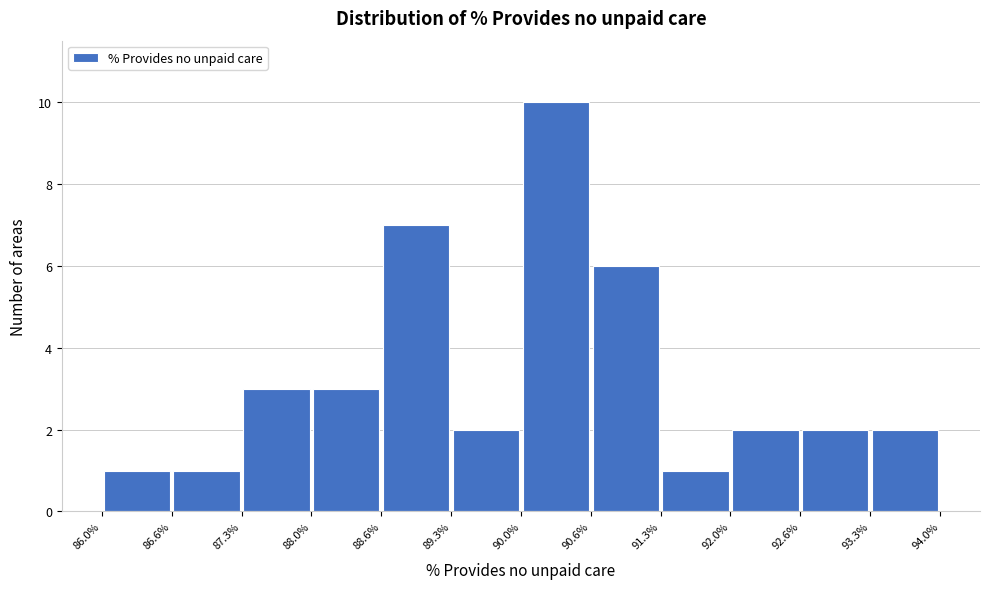

Reading left to right, list every bar in this chart as the range it spans on the x-axis followed by its height. The values are not printed on the chart, so give them approximately, as read against the axis.

86.0% to 86.6%: 1
86.6% to 87.3%: 1
87.3% to 88.0%: 3
88.0% to 88.6%: 3
88.6% to 89.3%: 7
89.3% to 90.0%: 2
90.0% to 90.6%: 10
90.6% to 91.3%: 6
91.3% to 92.0%: 1
92.0% to 92.6%: 2
92.6% to 93.3%: 2
93.3% to 94.0%: 2